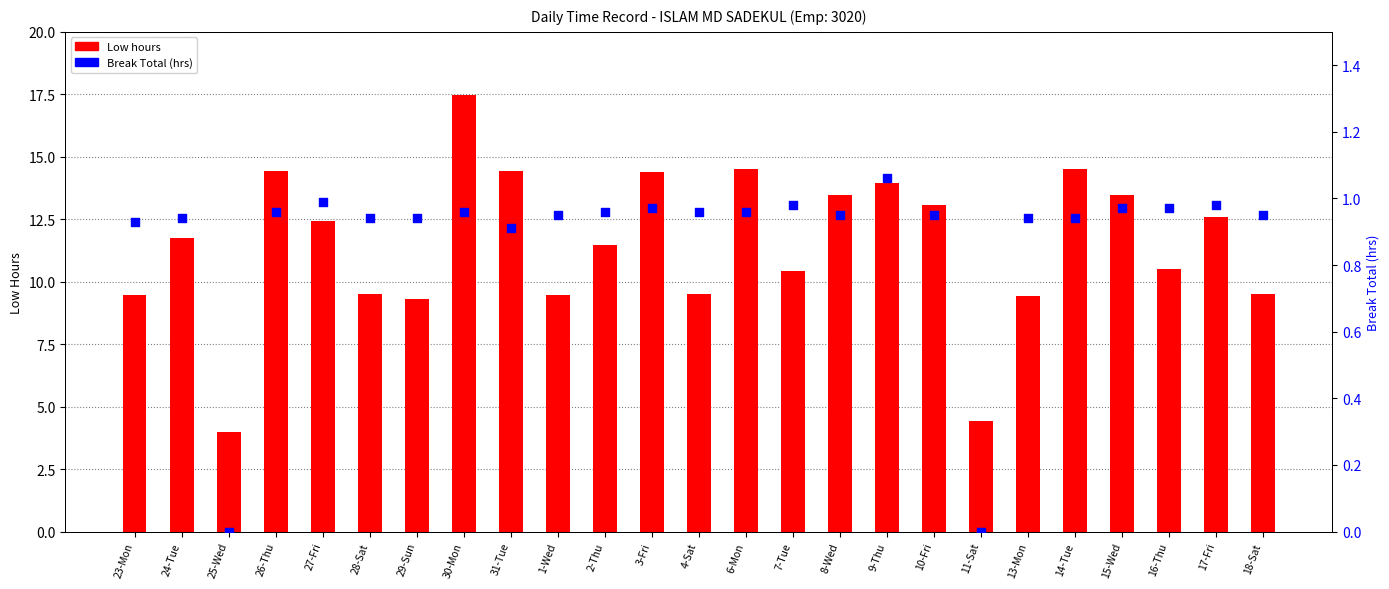

Which series contains the lowest Y value?

Break Total (hrs)